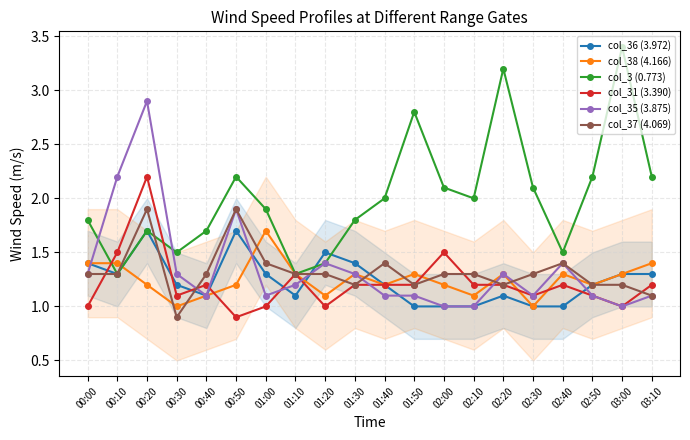

What is the highest value of the col_36 (3.972) series?

1.7